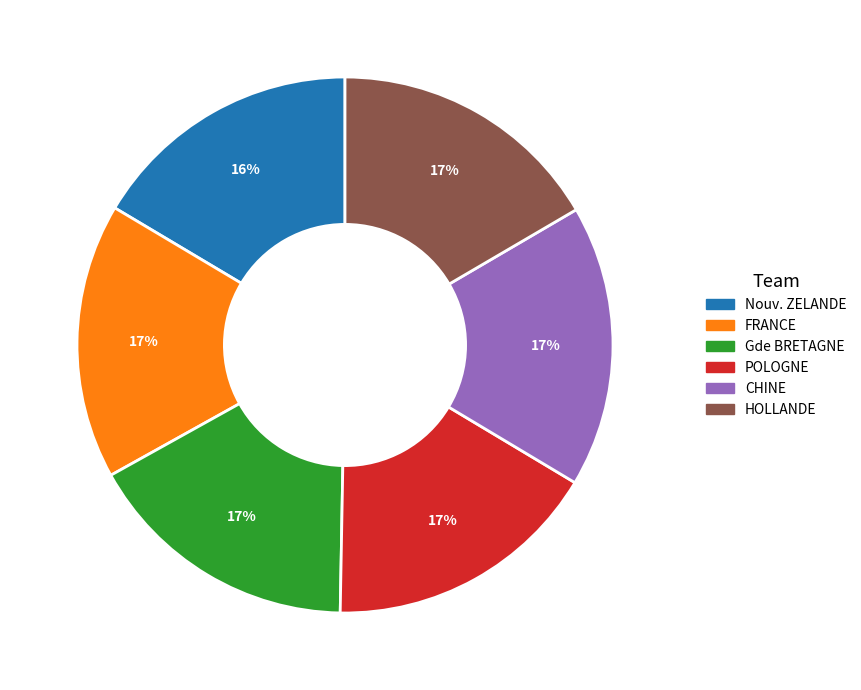

True or false: POLOGNE accounts for 17% of the total.

True